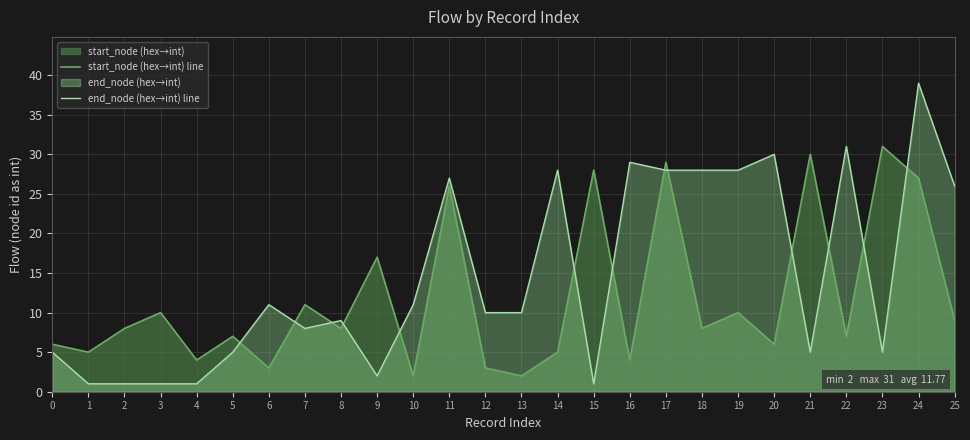

What is the difference between the maximum and minimum values in the start_node (hex→int) line series?

29